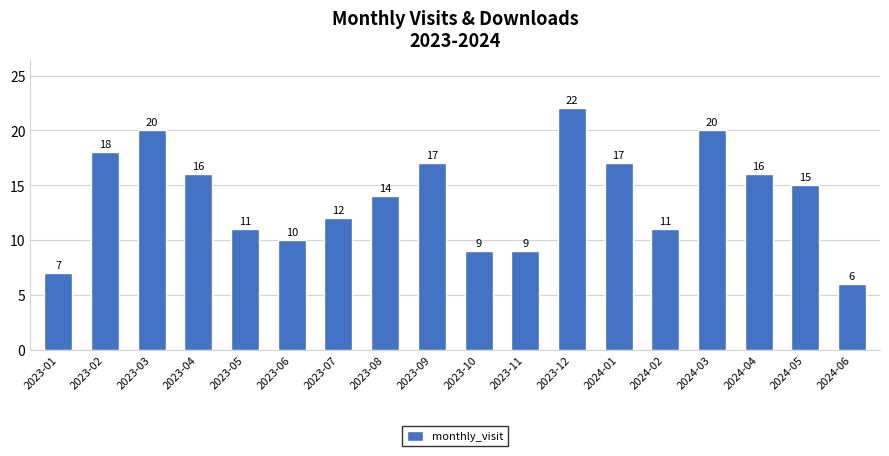

What is the ratio of the value at 2024-05 to the value at 2023-10?

1.7